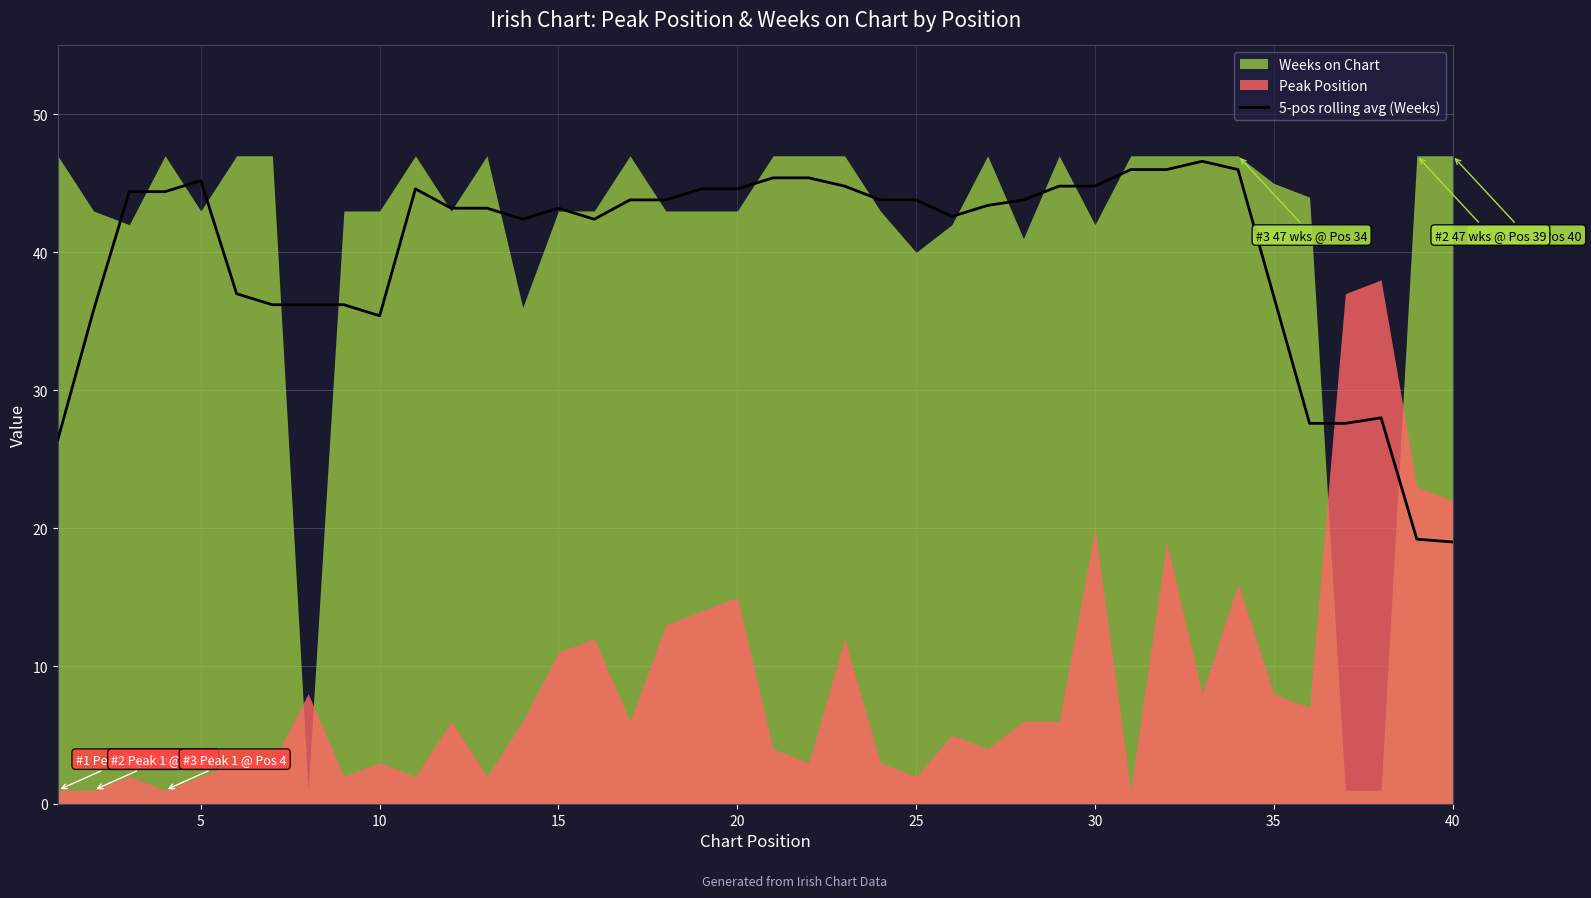

True or false: 5-pos rolling avg (Weeks) has a value of 36.8 at 35.

True